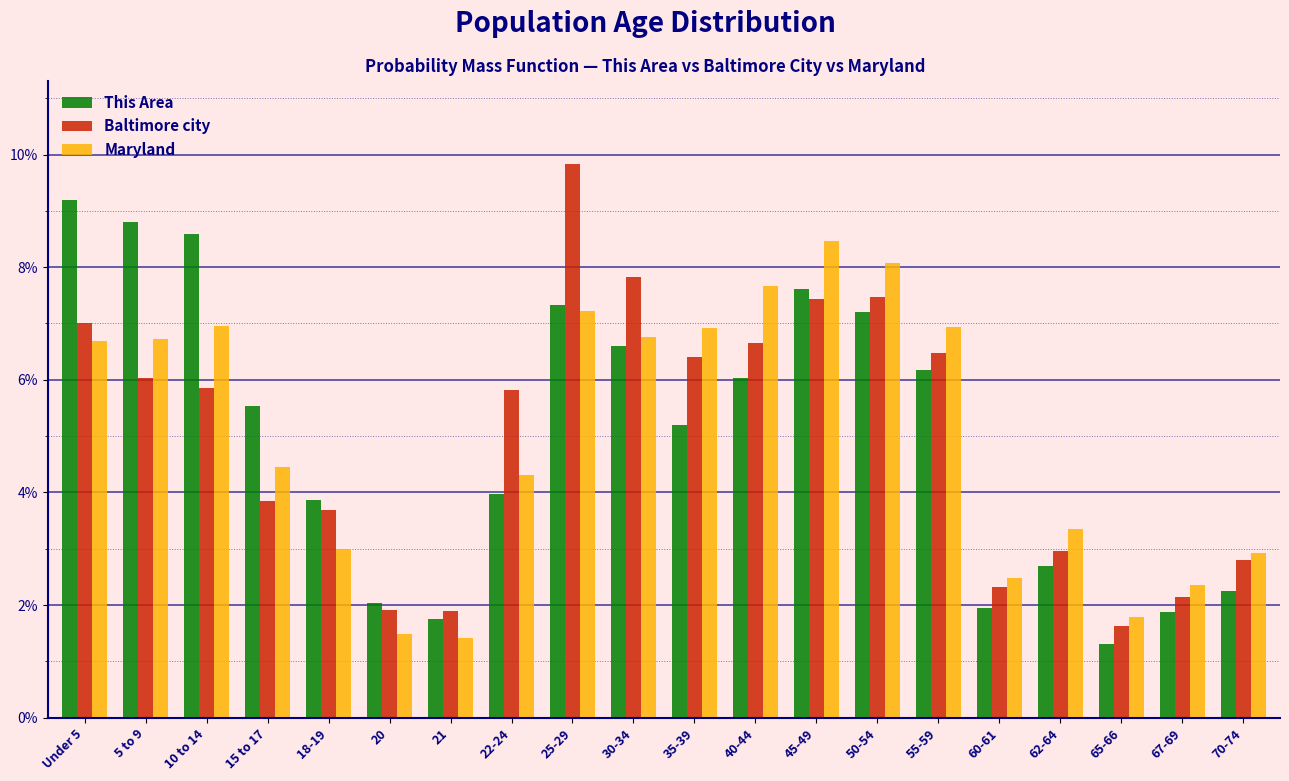

What are all the series names shown in the legend?

This Area, Baltimore city, Maryland